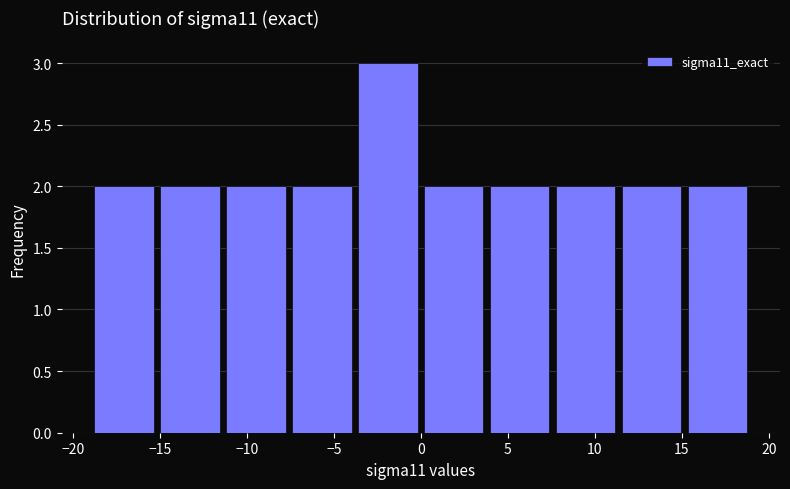

Over which range of the x-axis is the bar tallest?

-4.0 to 0.0